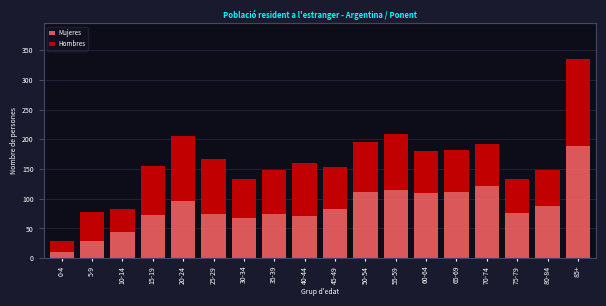

Is it true that Mujeres equals 74 at 25-29?

True